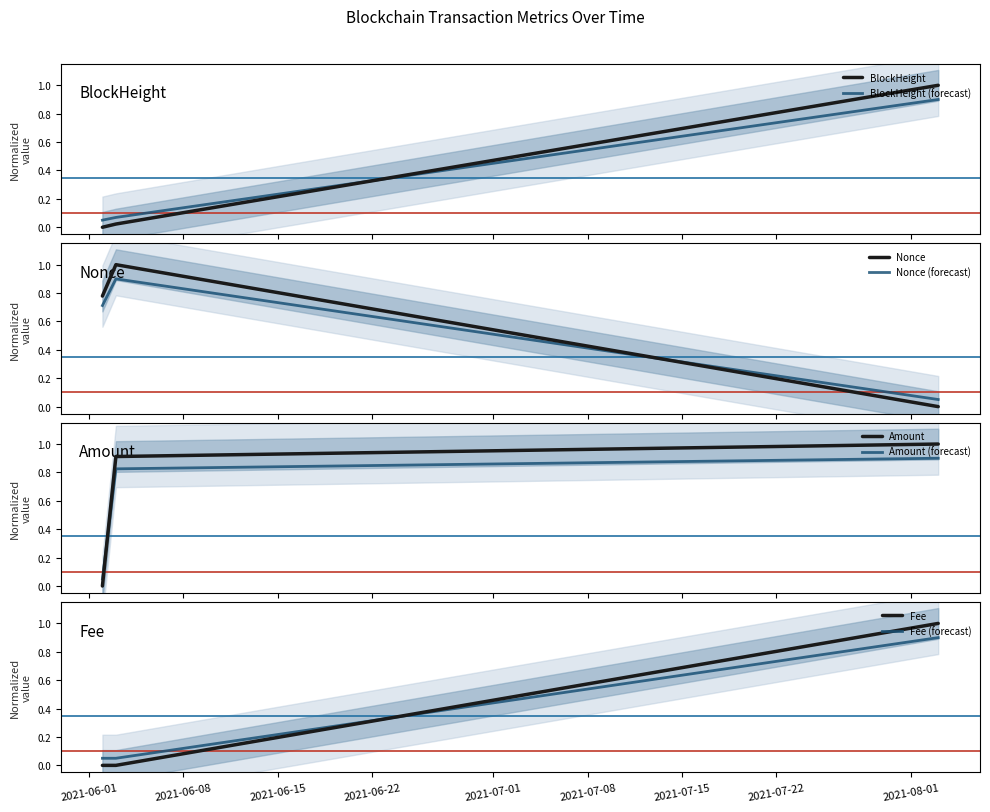

List the series in order of their peak value, highest first.

BlockHeight, Amount, Nonce, Fee